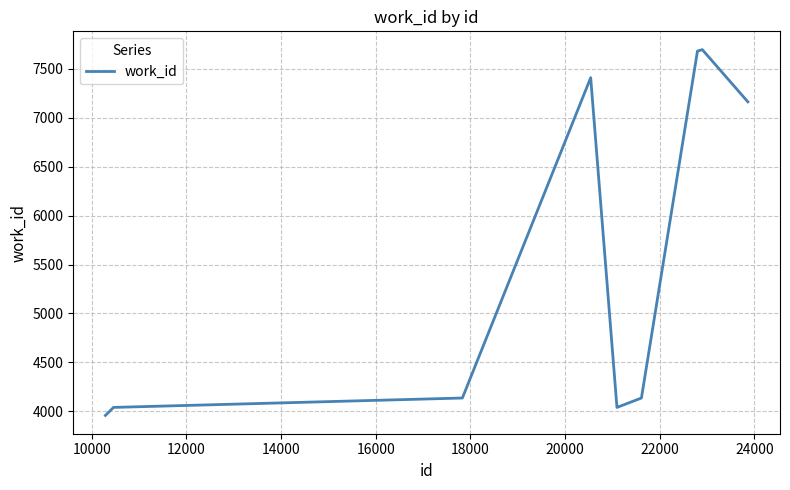

How many interior local peaks (higher than both neighbors) does the data have?

2